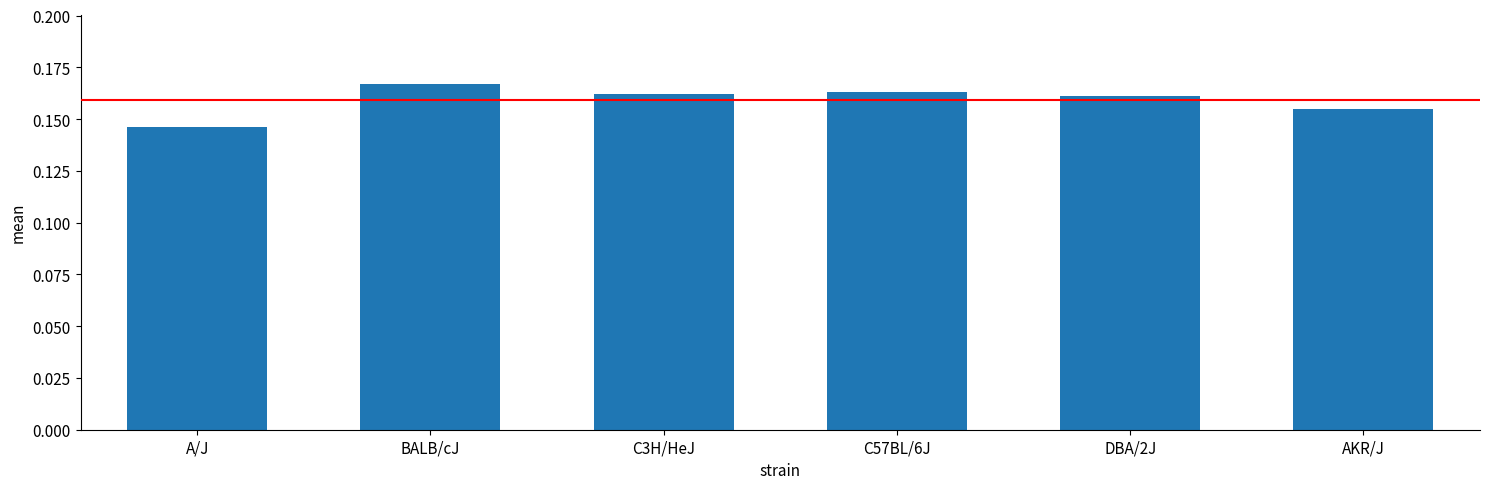

Is it true that the value at C57BL/6J is 0.3?

False